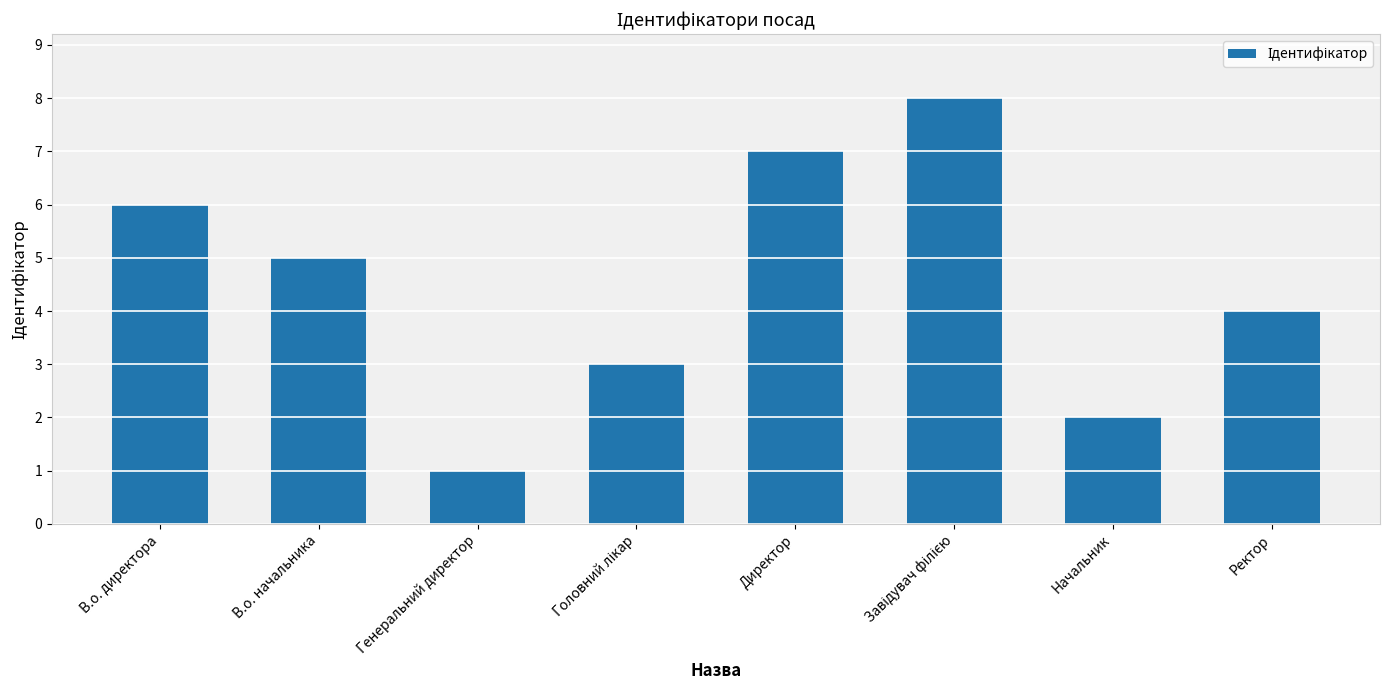

Reading left to right, transcribe all the data shown in this chart.

6	5	1	3	7	8	2	4